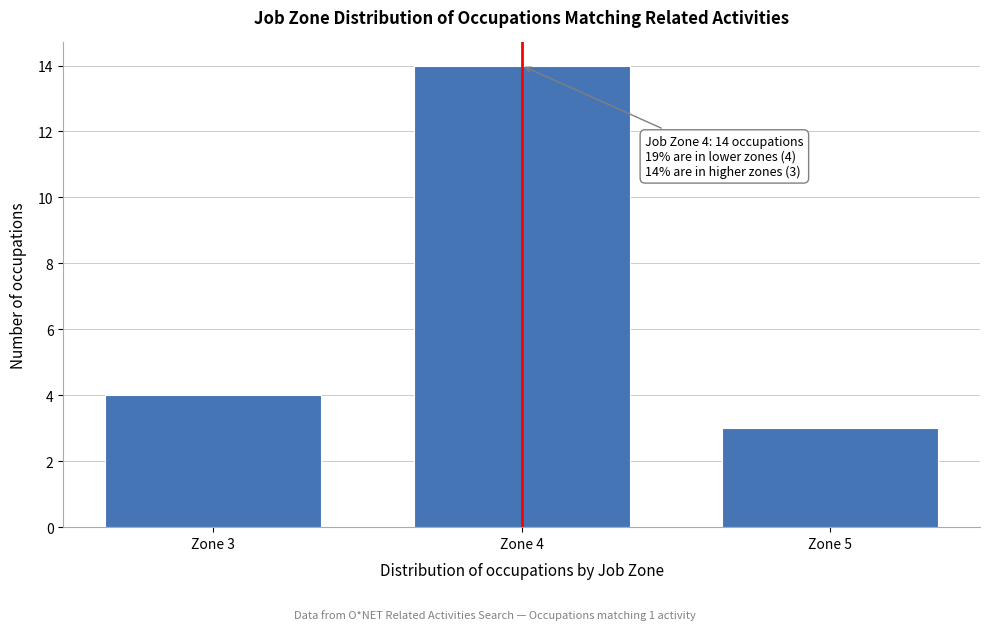

Reading left to right, extract all data points from this chart.

4	14	3